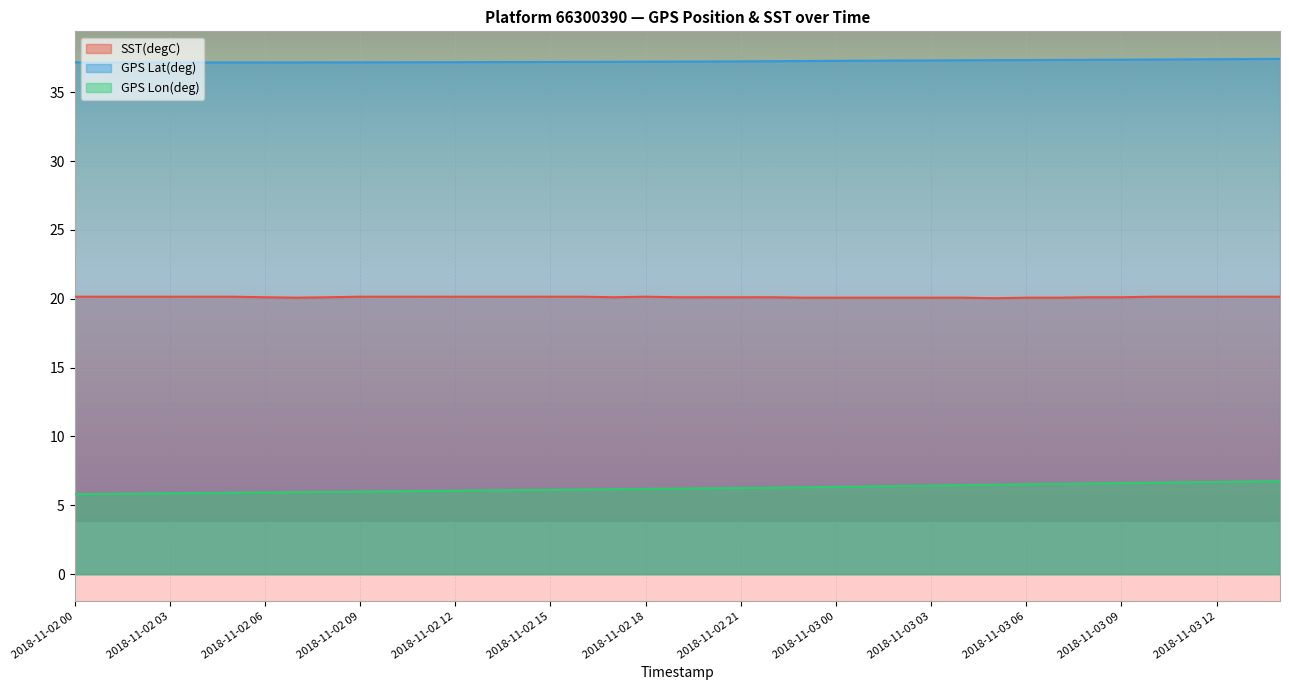

What are all the series names shown in the legend?

SST(degC), GPS Lat(deg), GPS Lon(deg)